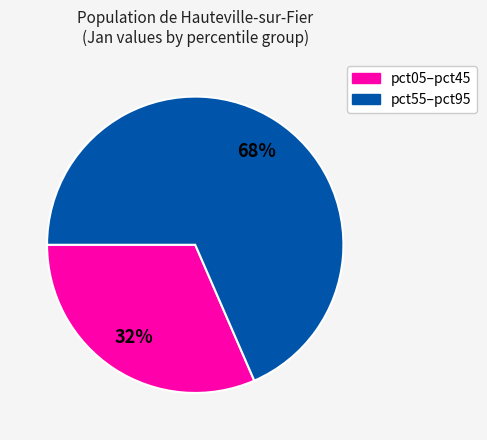

To the nearest percent, what is the average slice percentage?

50%